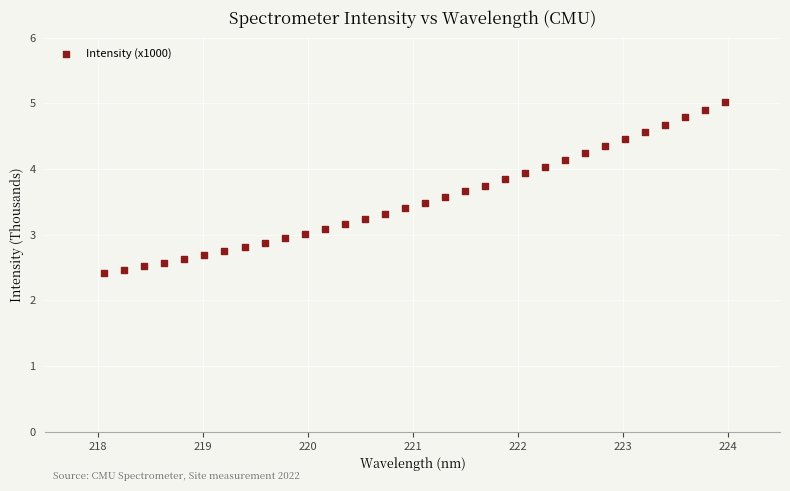

What is the range of Y values (max minus min)?

2.6